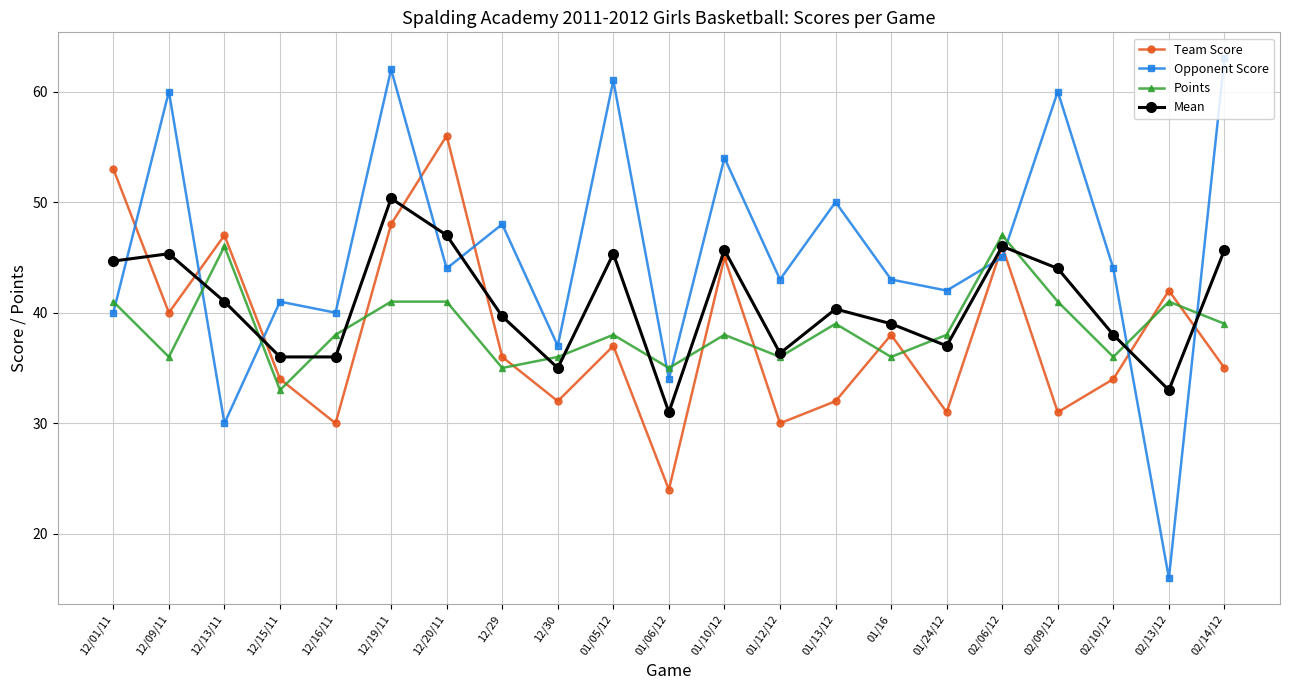

How many data points in Team Score are less than 36?

10